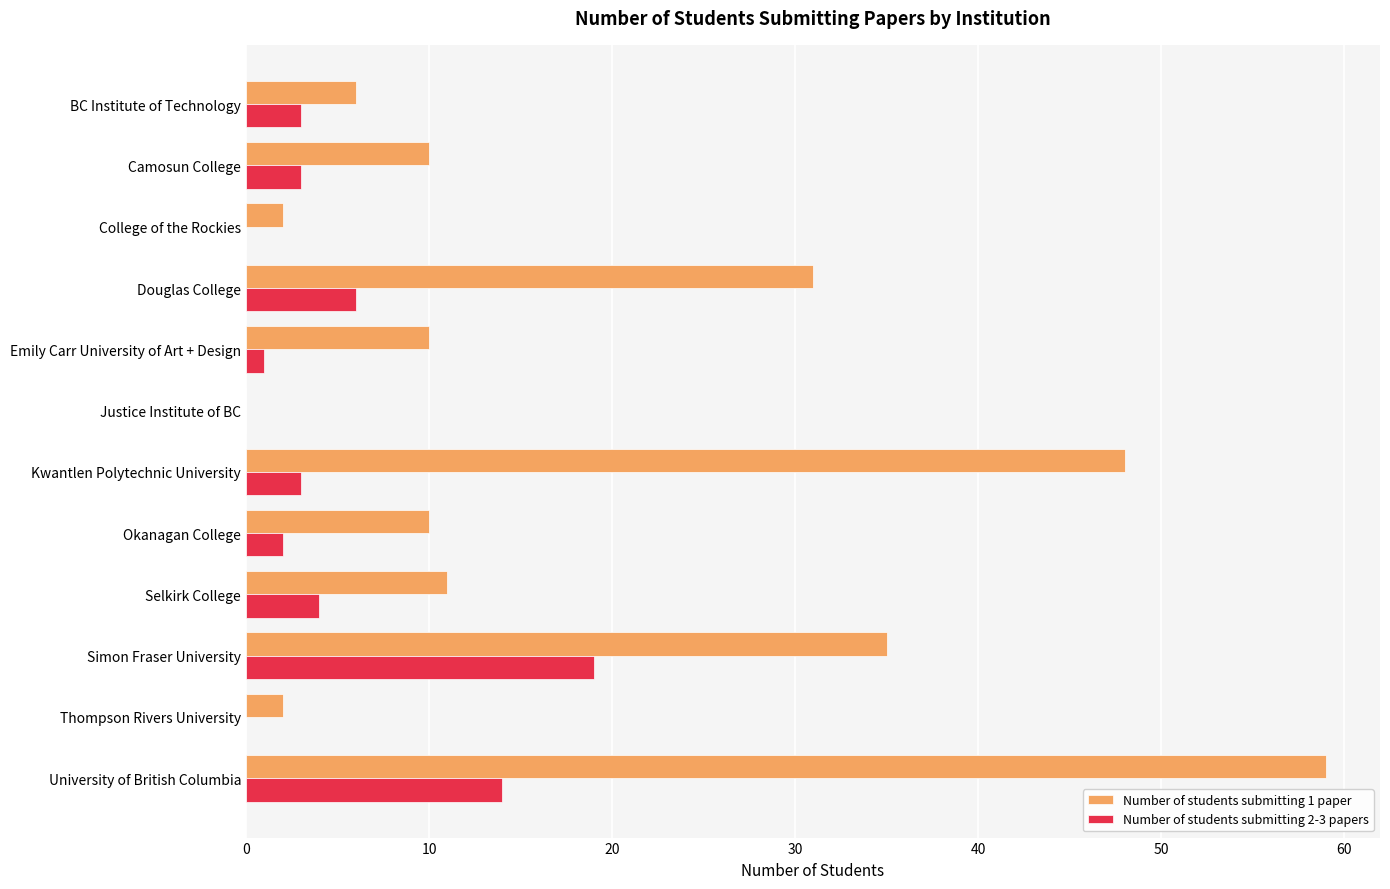

Count the number of categories in the chart.

12